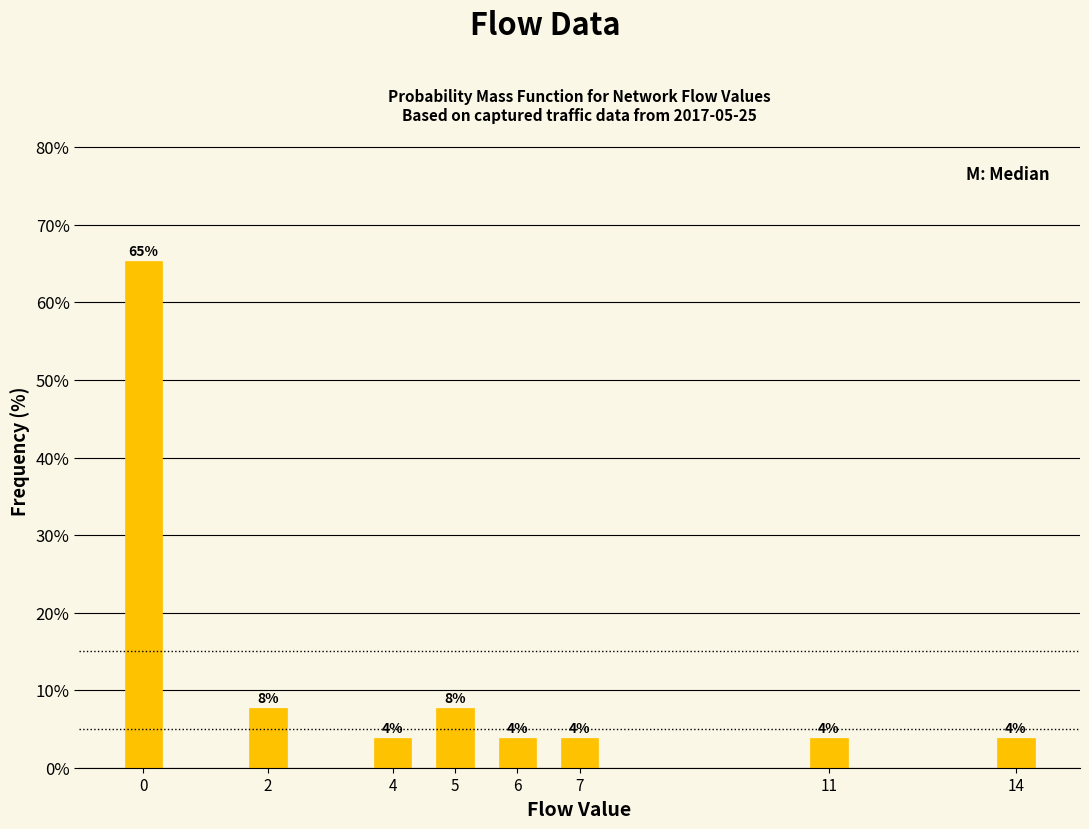

Are the bars horizontal?

No